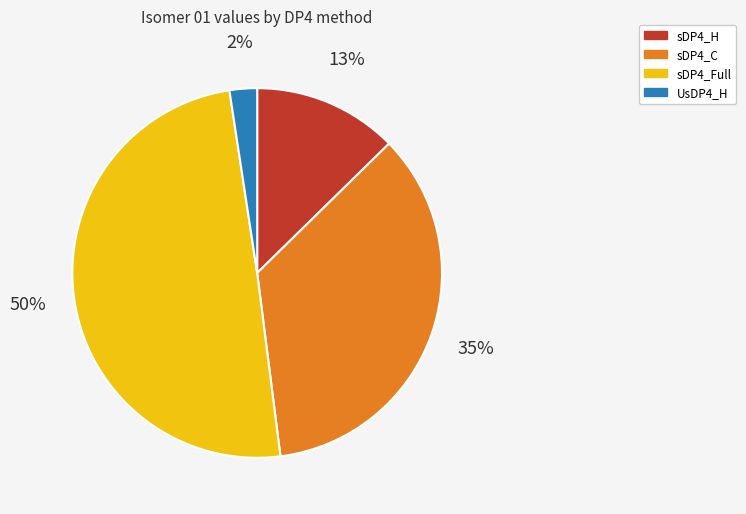

To the nearest percent, what is the average slice percentage?

25%